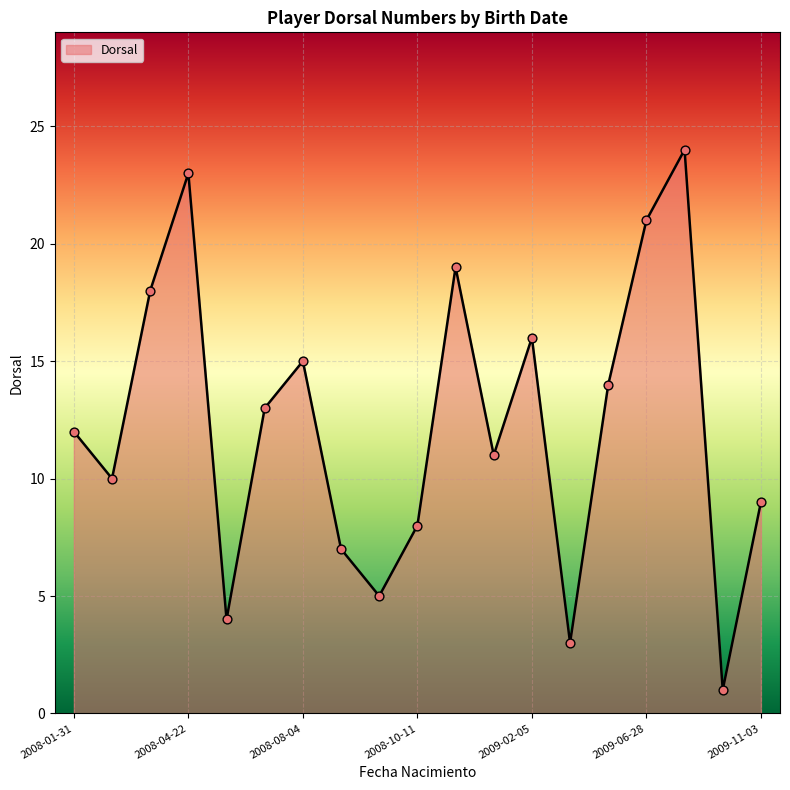

What is the maximum value shown in the chart?

24